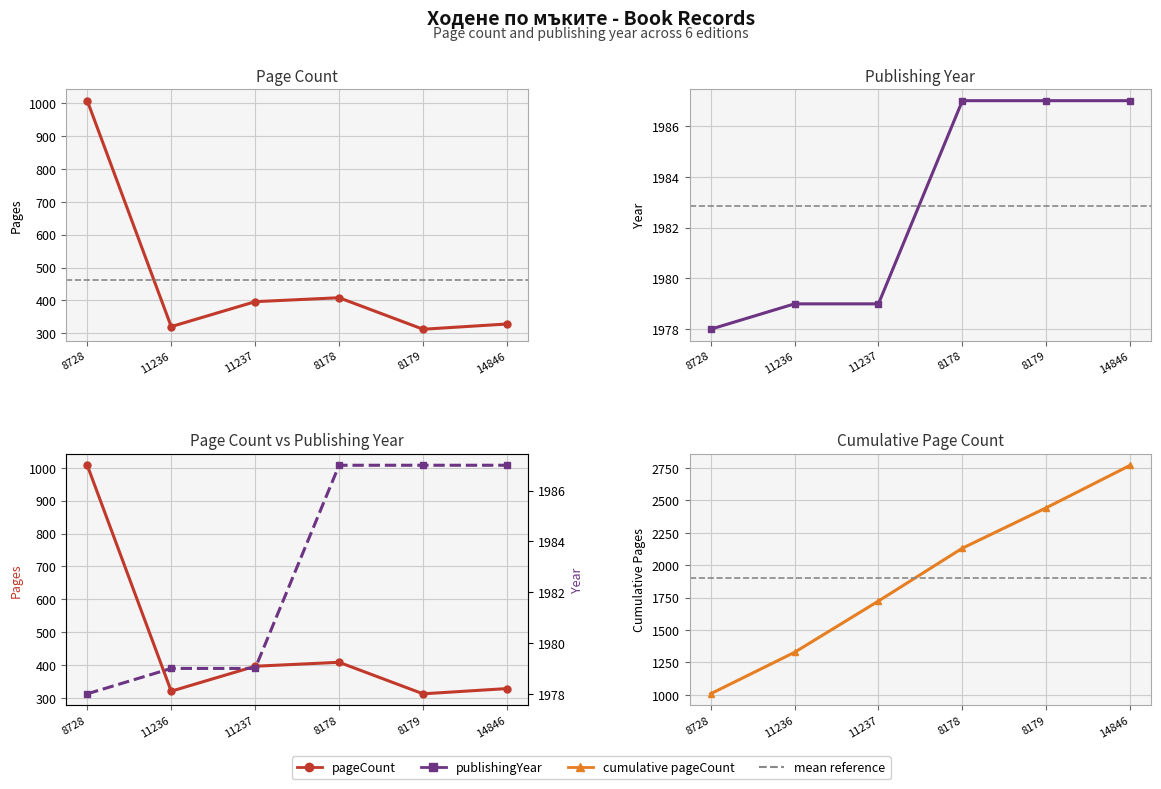

What is the sum of the cumulative pageCount values at 8728 and 8179?

3452